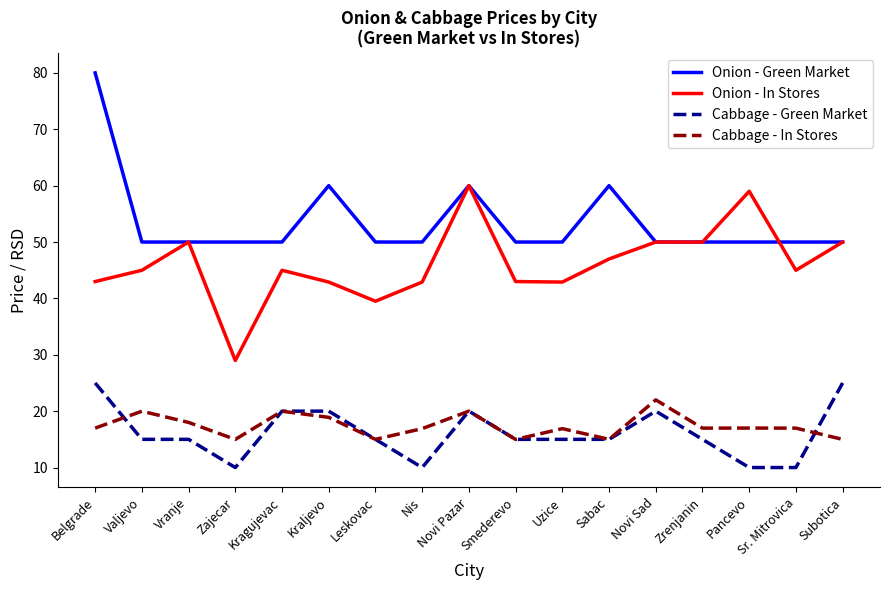

What is the spread (max minus min) of values at Zajecar?

40.0